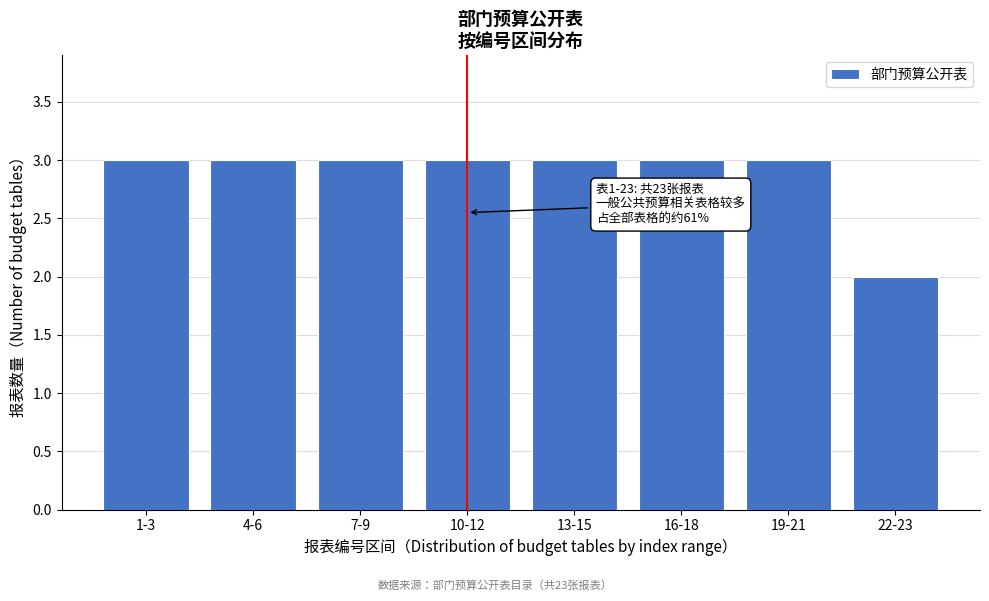

Reading left to right, what are all the values shown in this chart?

3	3	3	3	3	3	3	2